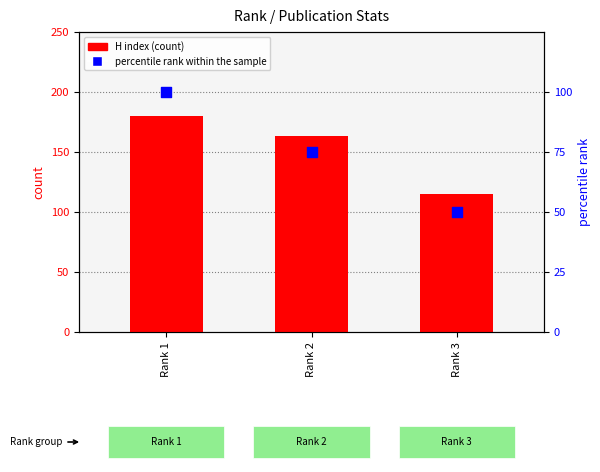

Is the value of percentile rank within the sample at Rank 3 greater than the value of H index (count) at Rank 3?

No